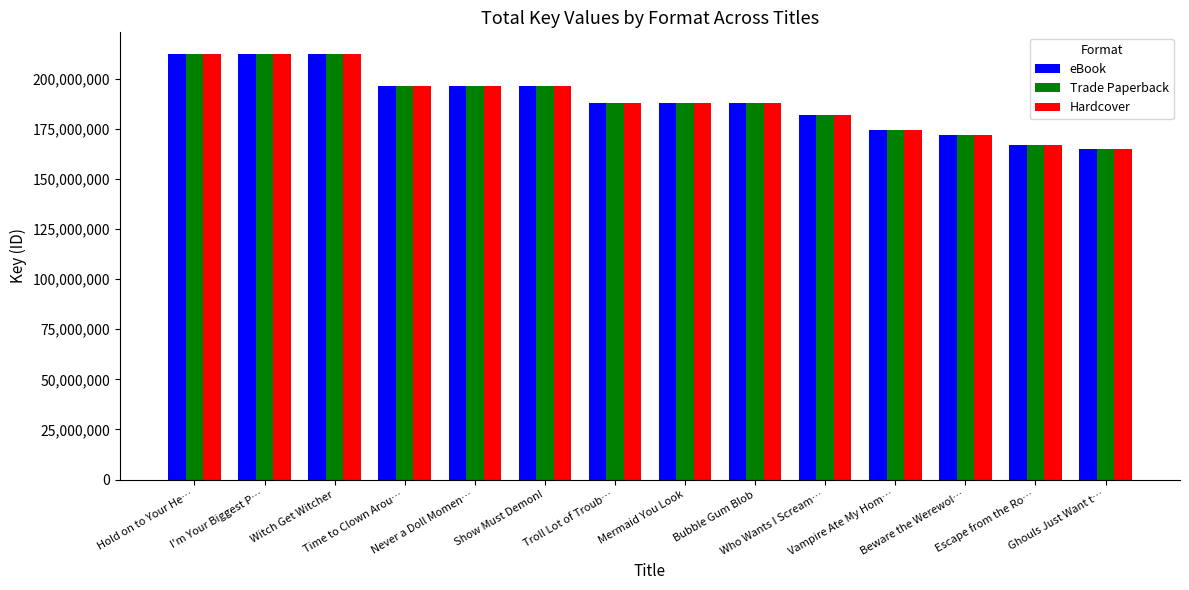

What is the maximum value for eBook?

212478228